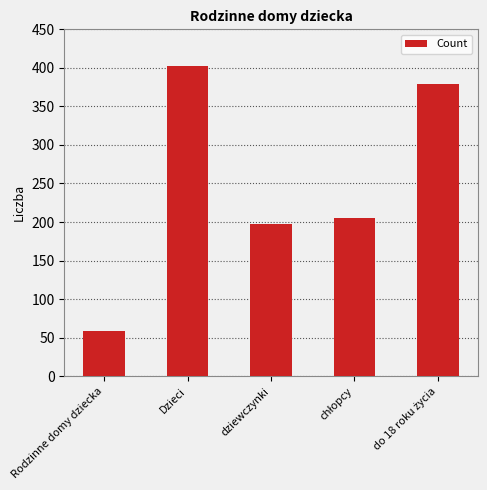

What is the label of the 1st bar from the left?

Rodzinne domy dziecka